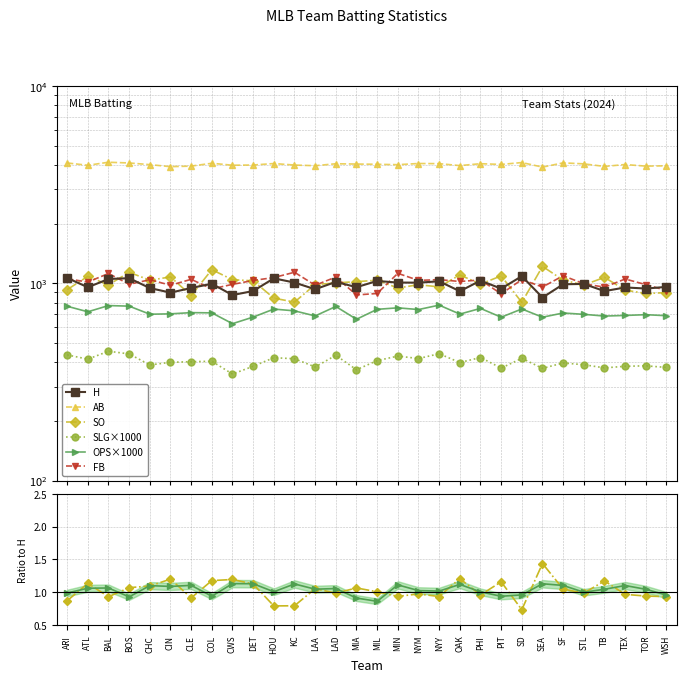

True or false: OPS and AB intersect in this chart.

False